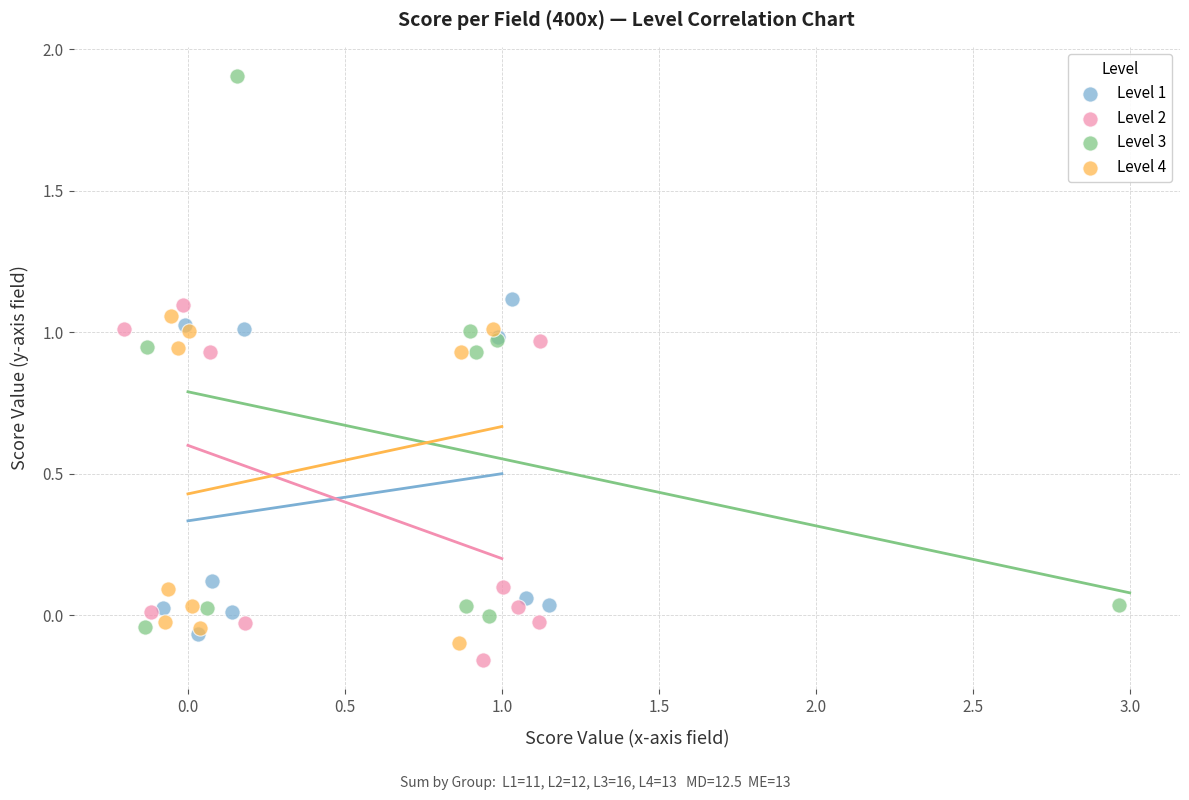

Which series contains the highest Y value?

Level 3